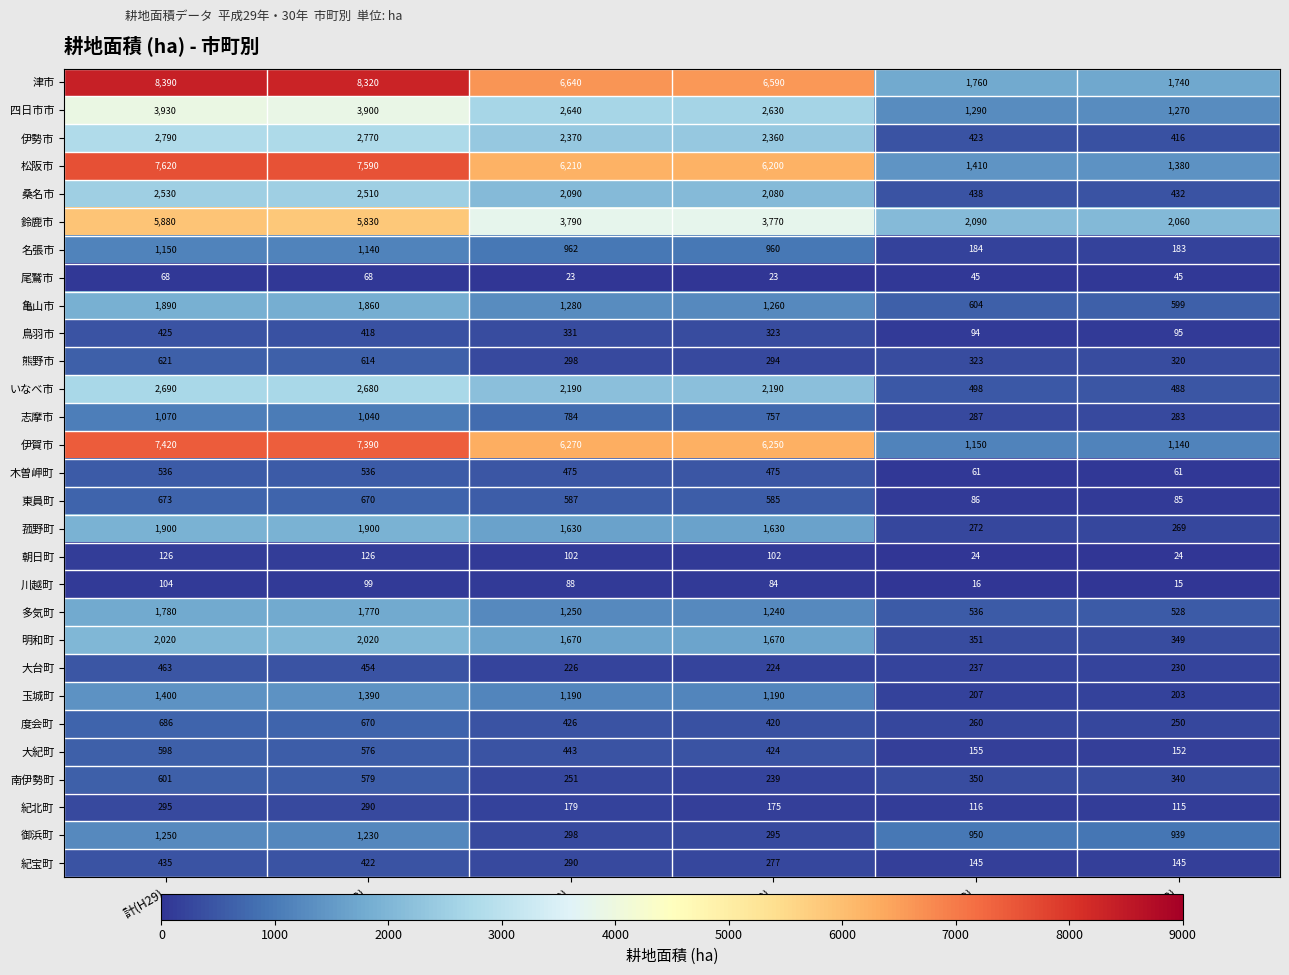

Rank the series by their maximum value, from lowest to highest.

尾鷲市, 川越町, 朝日町, 紀北町, 鳥羽市, 紀宝町, 大台町, 木曽岬町, 大紀町, 南伊勢町, 熊野市, 東員町, 度会町, 志摩市, 名張市, 御浜町, 玉城町, 多気町, 亀山市, 菰野町, 明和町, 桑名市, いなべ市, 伊勢市, 四日市市, 鈴鹿市, 伊賀市, 松阪市, 津市